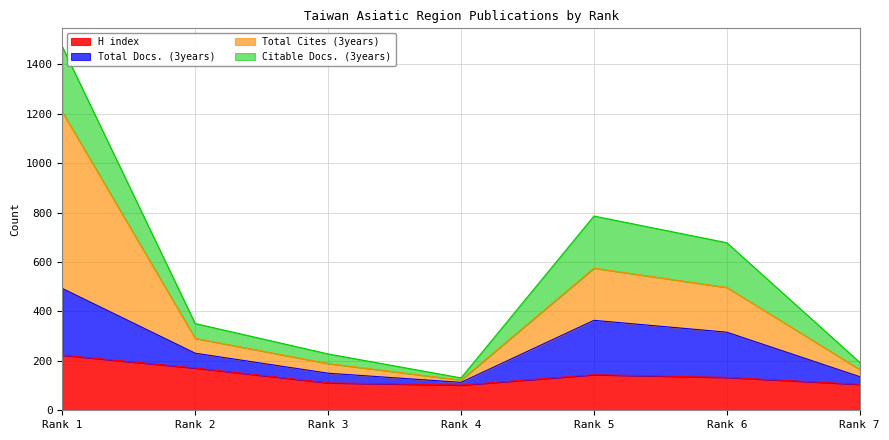

In Total Cites (3years), how many points are lower than both neighbors (excluding endpoints)?

1